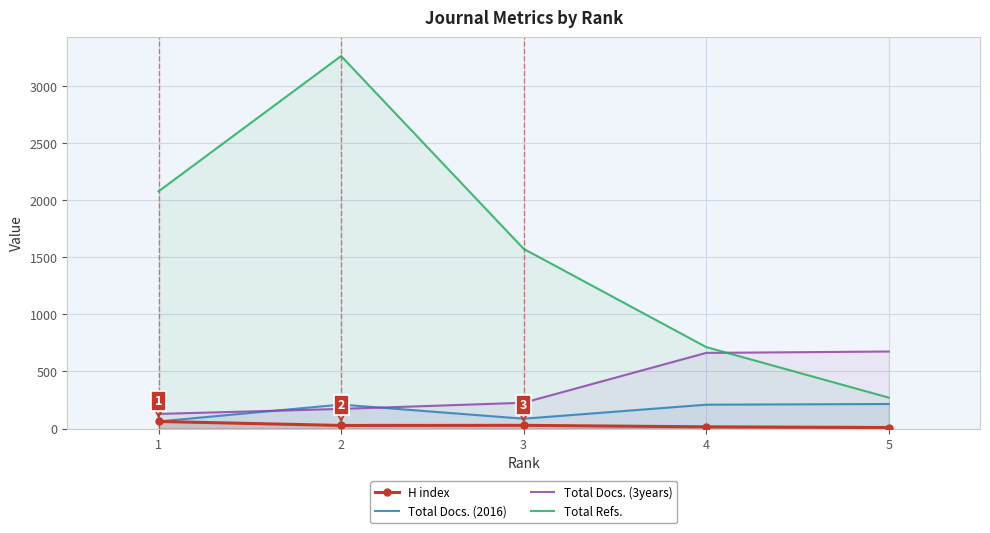

Is it true that Total Refs. equals 3265 at 2?

True